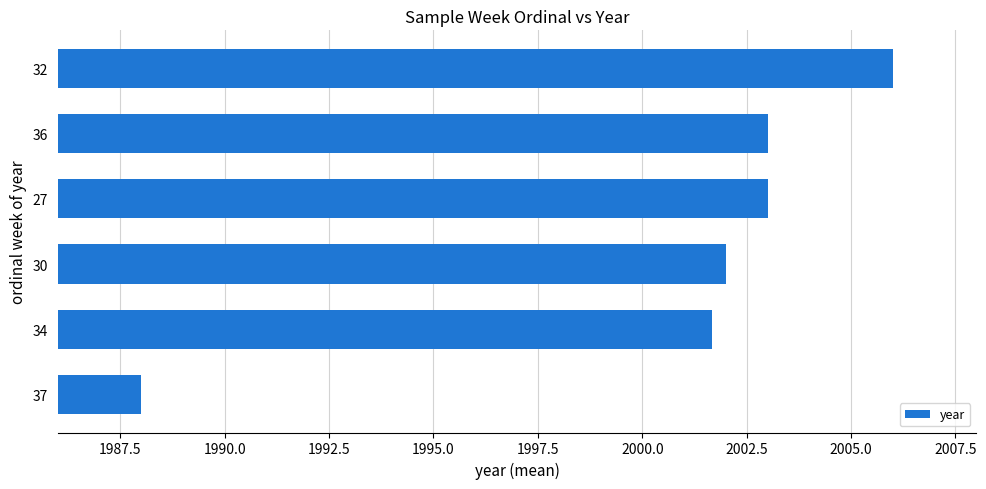

Reading bottom to top, list all the values displayed in this chart.

37=1988.0	34=2001.7	30=2002.0	27=2003.0	36=2003.0	32=2006.0